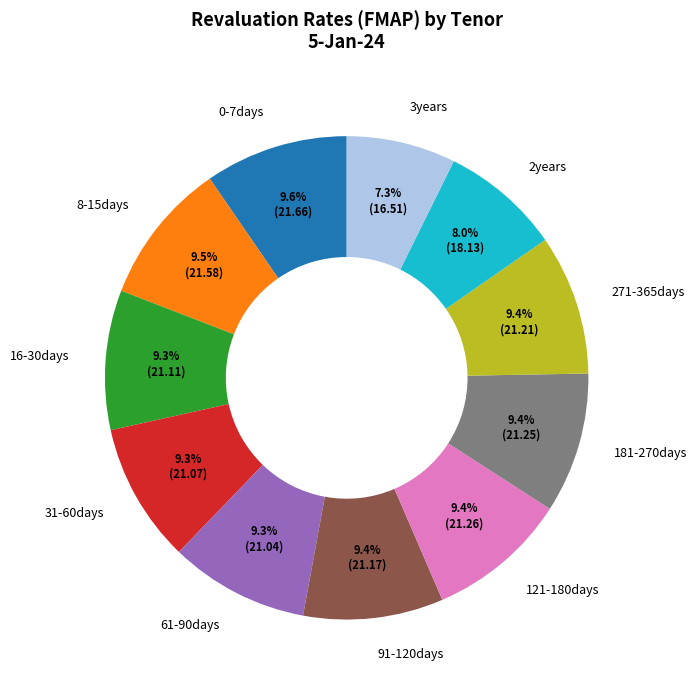

Which slice is the smallest?

3years